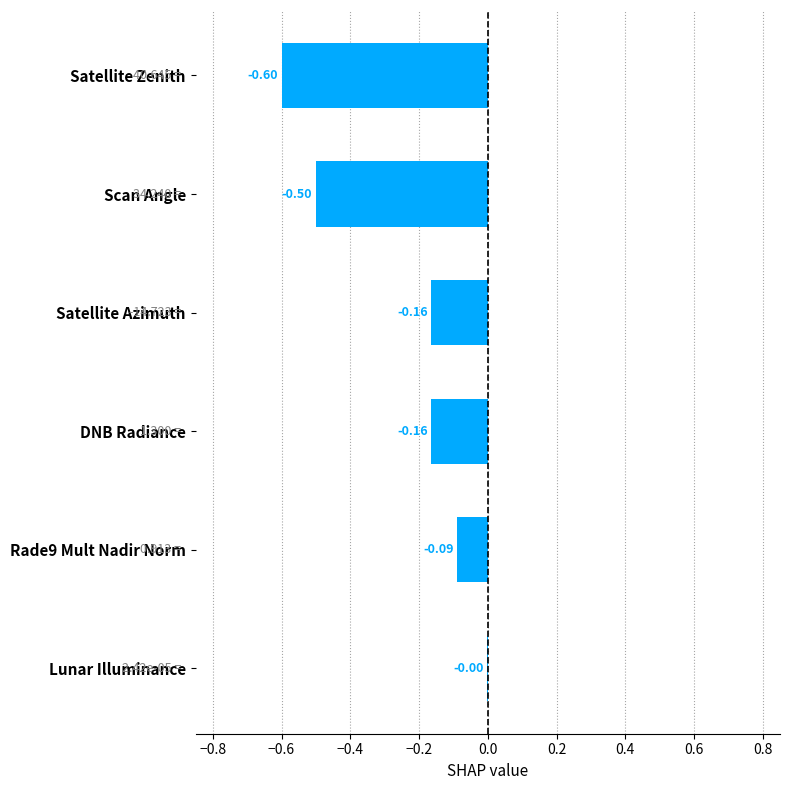

Which has a higher value, Lunar Illuminance or Satellite Zenith?

Lunar Illuminance